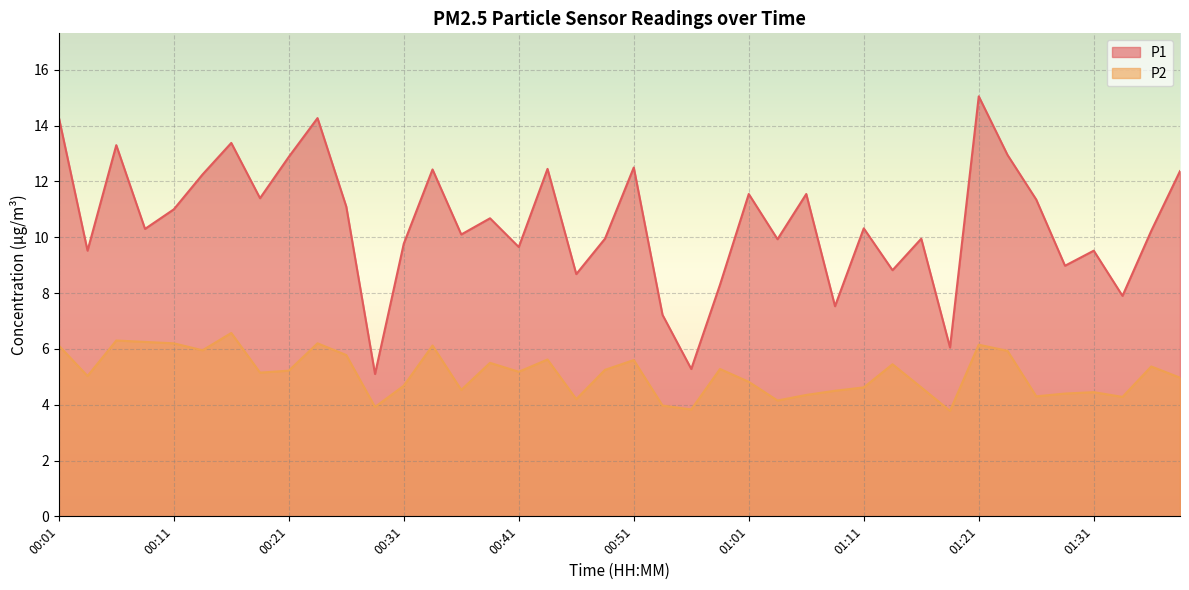

What is the sum of all P2 values?

204.6